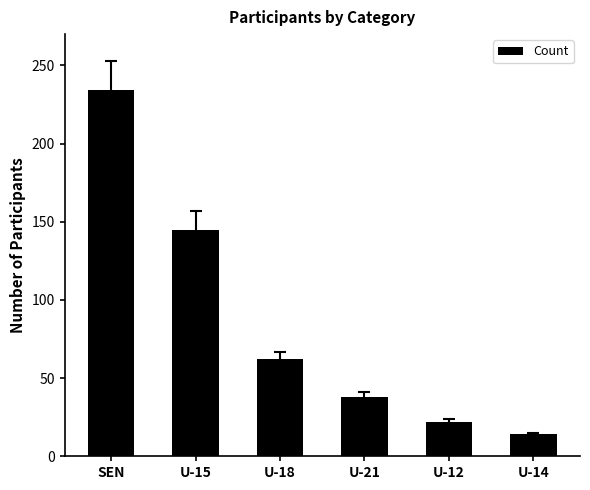

What is the change in value from SEN to U-12?

-212